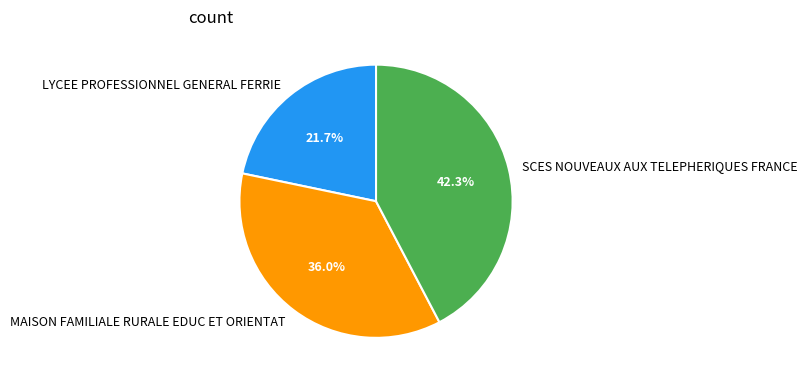

True or false: MAISON FAMILIALE RURALE EDUC ET ORIENTAT accounts for 36% of the total.

True